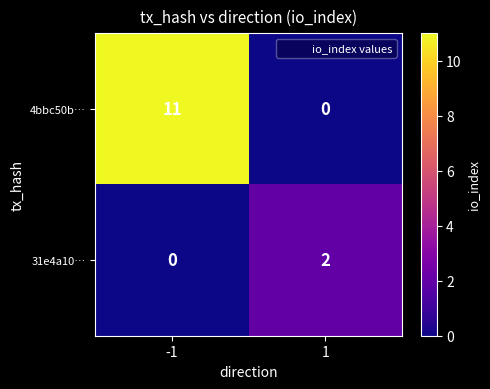

The 4bbc50b… series shows 0 at 1. True or false?

True